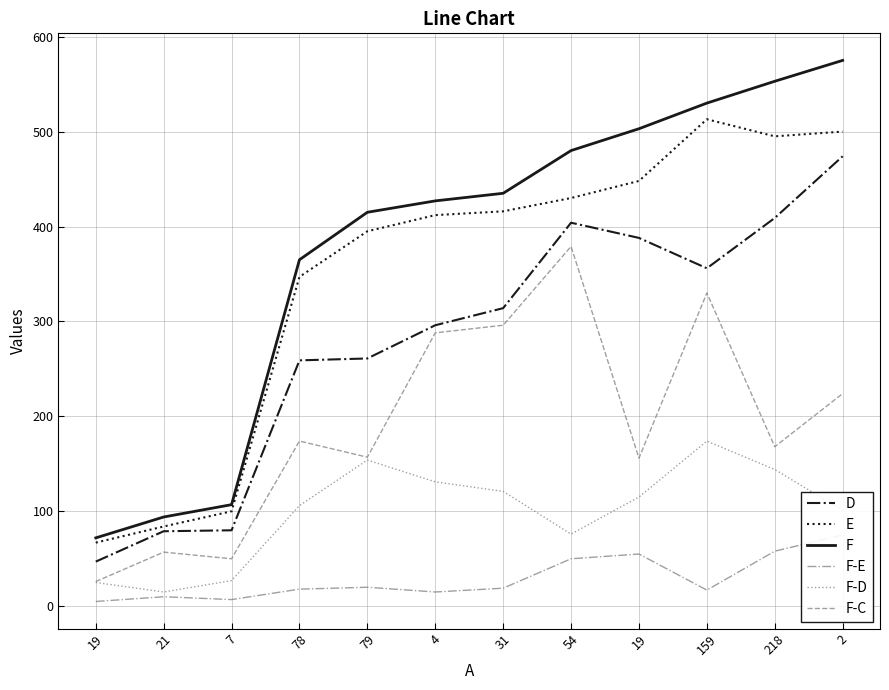

True or false: F-E and E cross at least once.

False